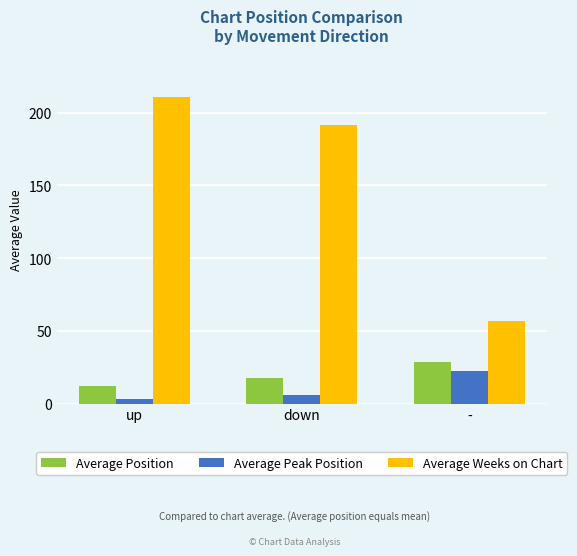

Reading left to right, what are all the values shown in this chart?

Average Position: 12.1	17.8	28.5
Average Peak Position: 3.3	6.0	22.5
Average Weeks on Chart: 210.7	191.7	56.6